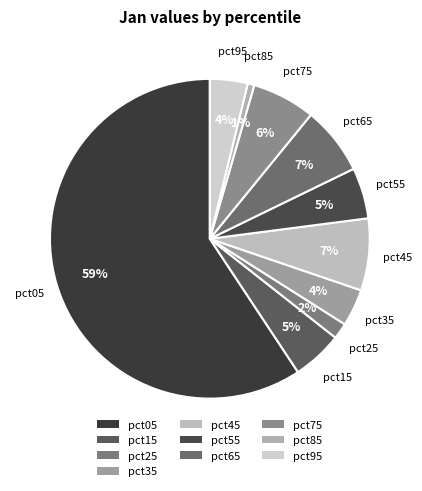

To the nearest percent, what is the average slice percentage?

10%